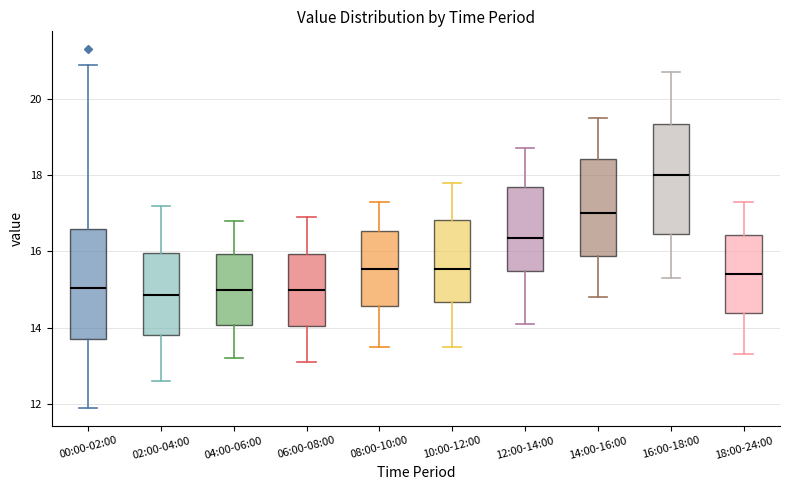

Reading left to right, read every box against the y-axis: the position of its median line, the range the box covers, and the ends of its whiskers. The values are not printed on the chart, so give them approximately, as read against the axis.

00:00-02:00: median 15.0, box 13.8 to 16.6, whiskers 12.0 to 21.0
02:00-04:00: median 14.8, box 13.8 to 16.0, whiskers 12.6 to 17.2
04:00-06:00: median 15.0, box 14.0 to 16.0, whiskers 13.2 to 16.8
06:00-08:00: median 15.0, box 14.0 to 16.0, whiskers 13.2 to 17.0
08:00-10:00: median 15.6, box 14.6 to 16.6, whiskers 13.6 to 17.4
10:00-12:00: median 15.6, box 14.6 to 16.8, whiskers 13.6 to 17.8
12:00-14:00: median 16.4, box 15.4 to 17.8, whiskers 14.2 to 18.8
14:00-16:00: median 17.0, box 15.8 to 18.4, whiskers 14.8 to 19.6
16:00-18:00: median 18.0, box 16.4 to 19.4, whiskers 15.4 to 20.8
18:00-24:00: median 15.4, box 14.4 to 16.4, whiskers 13.4 to 17.4